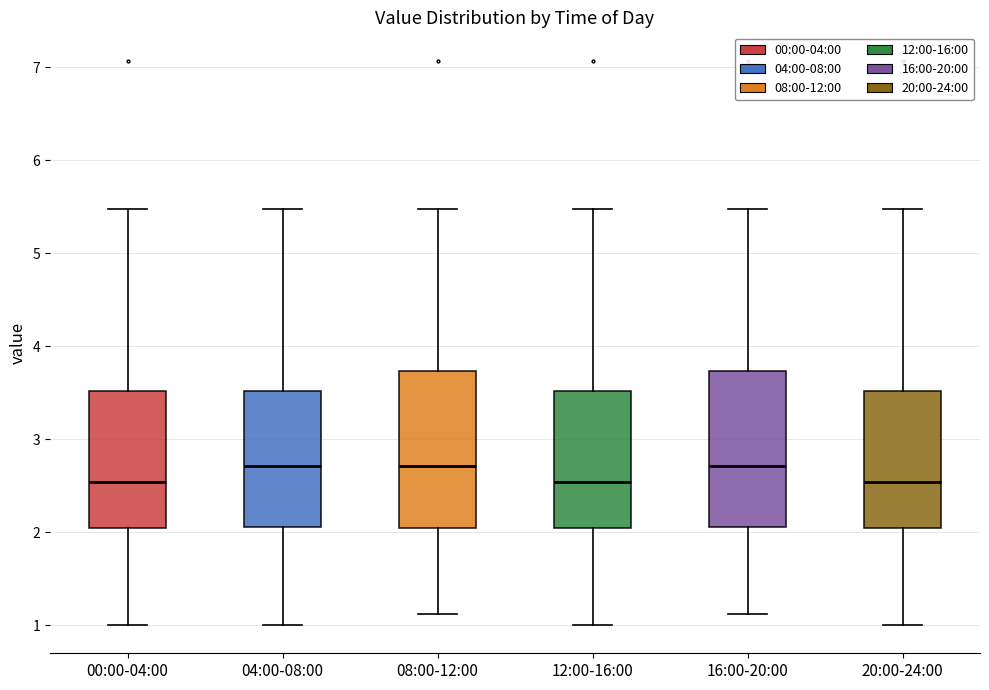

Reading left to right, read every box against the y-axis: the position of its median line, the range the box covers, and the ends of its whiskers. The values are not printed on the chart, so give them approximately, as read against the axis.

00:00-04:00: median 2.5, box 2.0 to 3.5, whiskers 1.0 to 5.5
04:00-08:00: median 2.7, box 2.1 to 3.5, whiskers 1.0 to 5.5
08:00-12:00: median 2.7, box 2.0 to 3.7, whiskers 1.1 to 5.5
12:00-16:00: median 2.5, box 2.0 to 3.5, whiskers 1.0 to 5.5
16:00-20:00: median 2.7, box 2.1 to 3.7, whiskers 1.1 to 5.5
20:00-24:00: median 2.5, box 2.0 to 3.5, whiskers 1.0 to 5.5